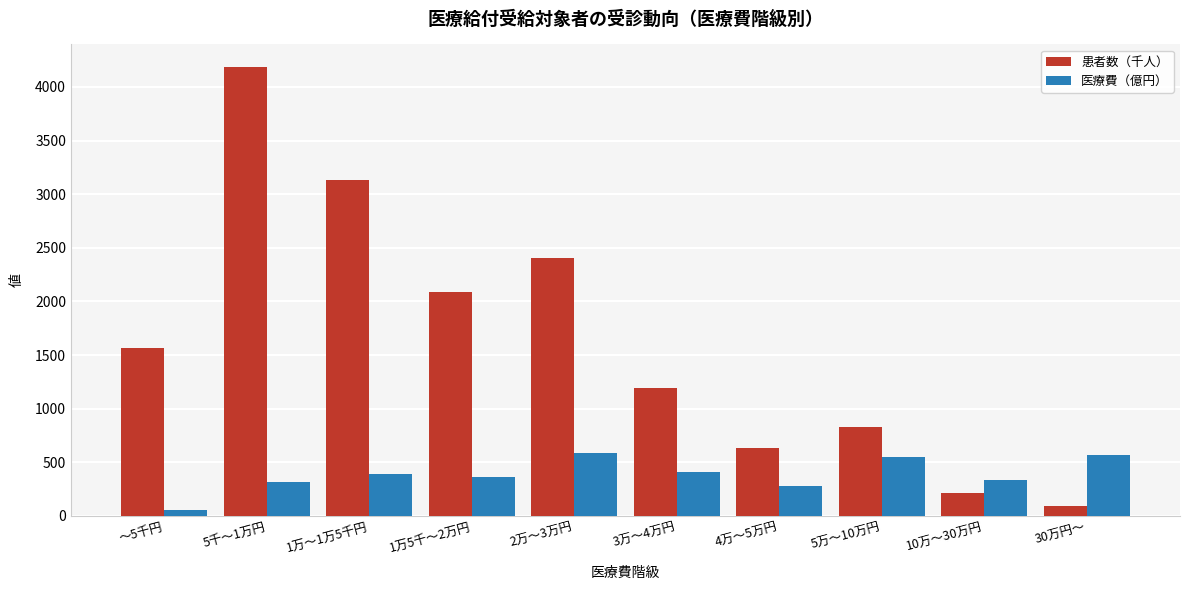

What are all the series names shown in the legend?

患者数（千人）, 医療費（億円）